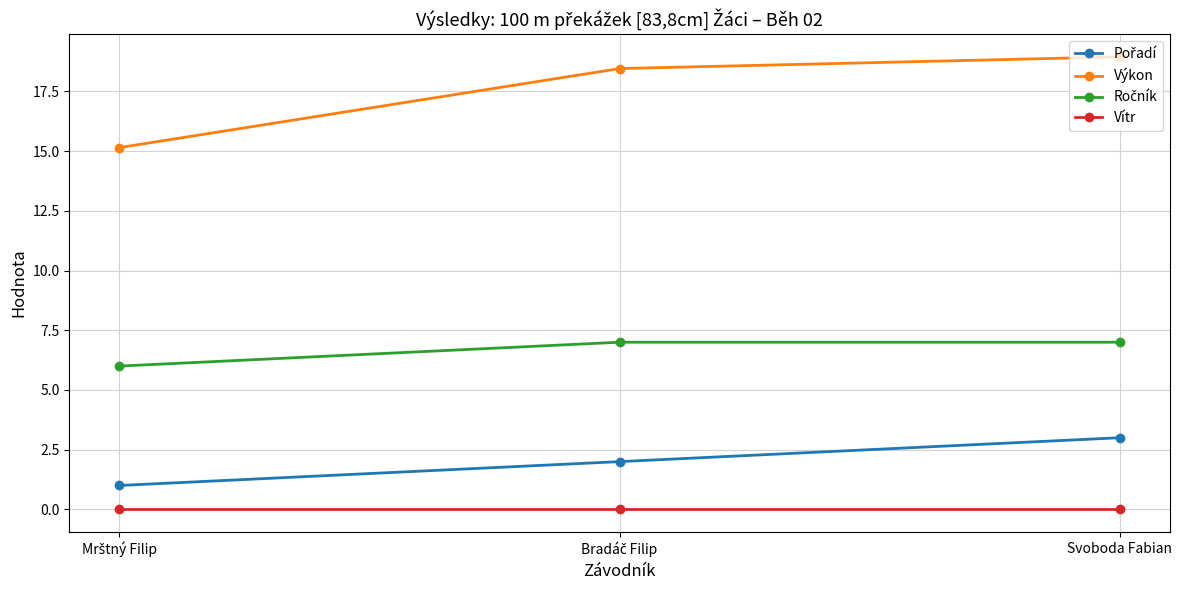

Which series has the largest total across all categories?

Výkon